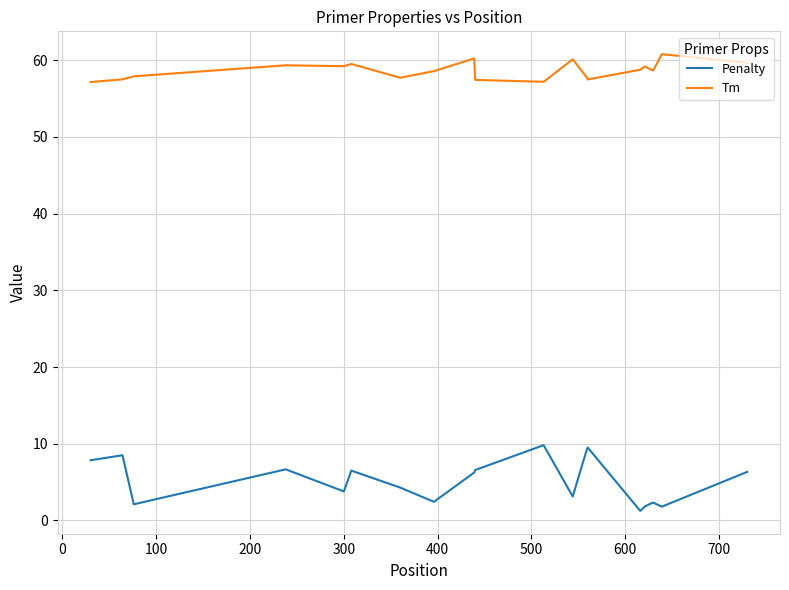

How many lines are shown in the chart?

2